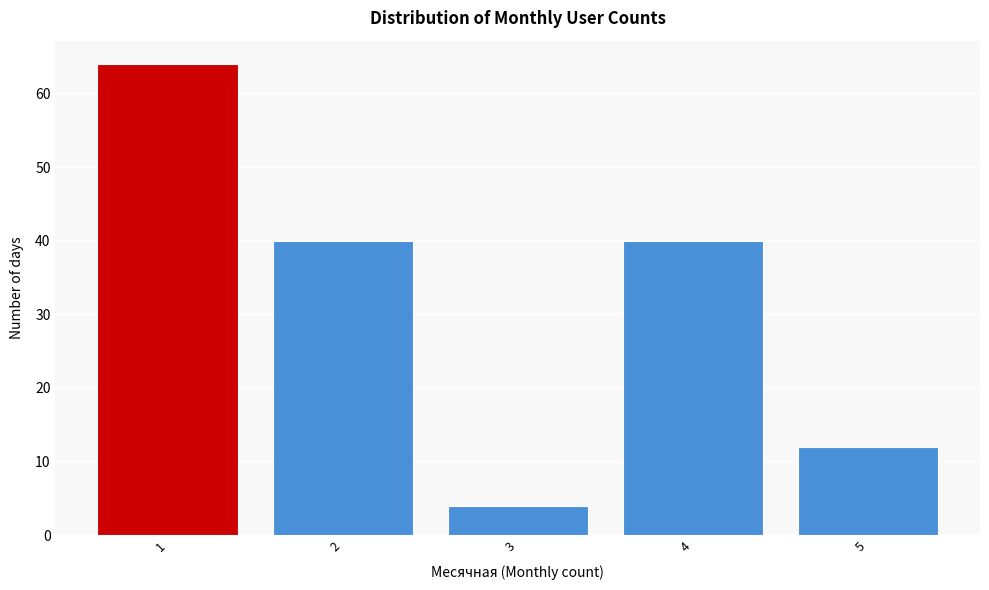

Over which range of the x-axis is the bar tallest?

0.5 to 1.5